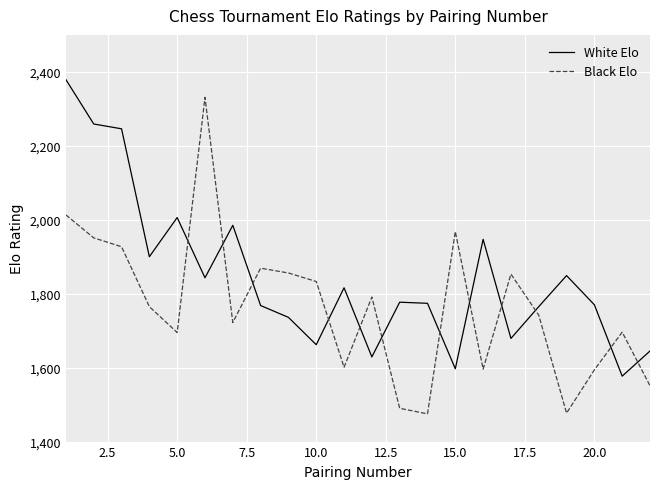

Rank the series by their average value, from highest to lowest.

White Elo, Black Elo